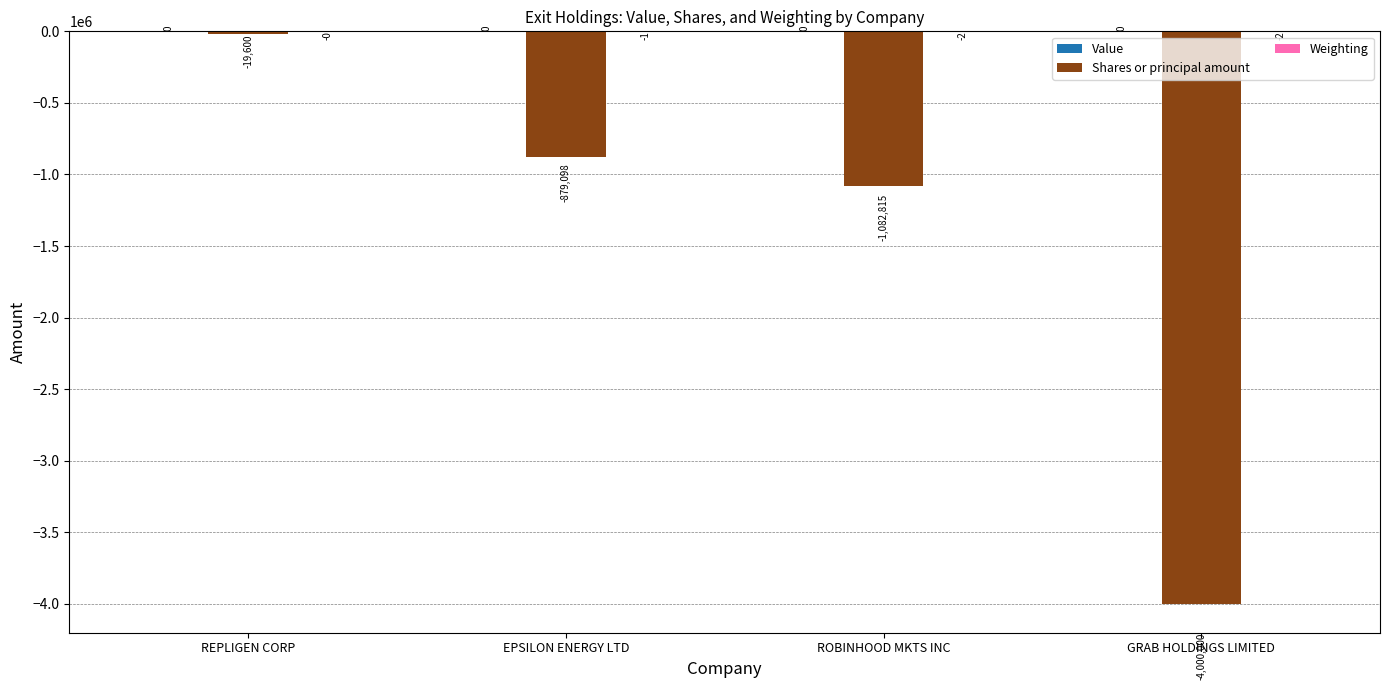

At which label is Shares or principal amount closest to -2009800?

ROBINHOOD MKTS INC